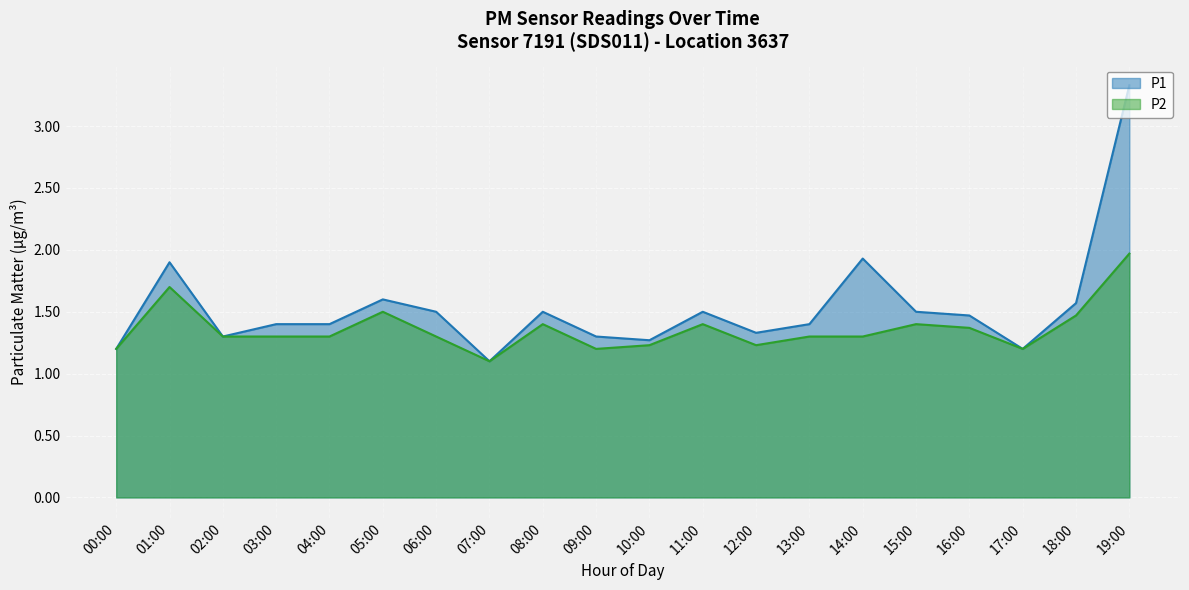

Is it true that P1 equals 1.5 at 16:00?

True